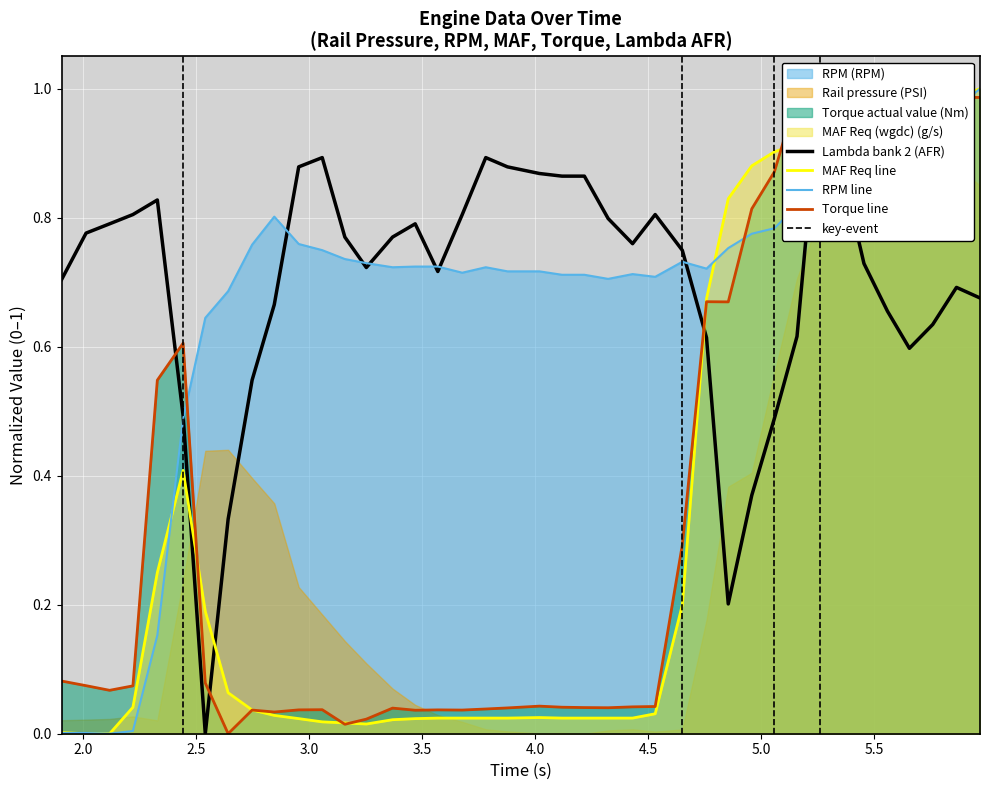

Reading left to right, extract all data points from this chart.

RPM (RPM): 0.0	0.0	0.0	0.0	0.2	0.5	0.6	0.7	0.8	0.8	0.8	0.7	0.7	0.7	0.7	0.7	0.7	0.7	0.7	0.7	0.7	0.7	0.7	0.7	0.7	0.7	0.7	0.7	0.8	0.8	0.8	0.8	0.8	0.9	0.9	0.9	0.9	1.0	1.0	1.0
MAF Req (wgdc) (g/s): 0.0	0.0	0.0	0.0	0.2	0.4	0.2	0.1	0.0	0.0	0.0	0.0	0.0	0.0	0.0	0.0	0.0	0.0	0.0	0.0	0.0	0.0	0.0	0.0	0.0	0.0	0.2	0.7	0.8	0.9	0.9	0.9	0.9	0.9	0.9	1.0	1.0	1.0	1.0	1.0
Torque actual value (Nm): 0.1	0.1	0.1	0.1	0.5	0.6	0.1	0.0	0.0	0.0	0.0	0.0	0.0	0.0	0.0	0.0	0.0	0.0	0.0	0.0	0.0	0.0	0.0	0.0	0.0	0.0	0.3	0.7	0.7	0.8	0.9	1.0	1.0	1.0	1.0	1.0	1.0	1.0	1.0	1.0
Lambda bank 2 (AFR): 0.7	0.8	0.8	0.8	0.8	0.5	0.0	0.3	0.5	0.7	0.9	0.9	0.8	0.7	0.8	0.8	0.7	0.8	0.9	0.9	0.9	0.9	0.9	0.8	0.8	0.8	0.7	0.6	0.2	0.4	0.5	0.6	1.0	0.9	0.7	0.7	0.6	0.6	0.7	0.7